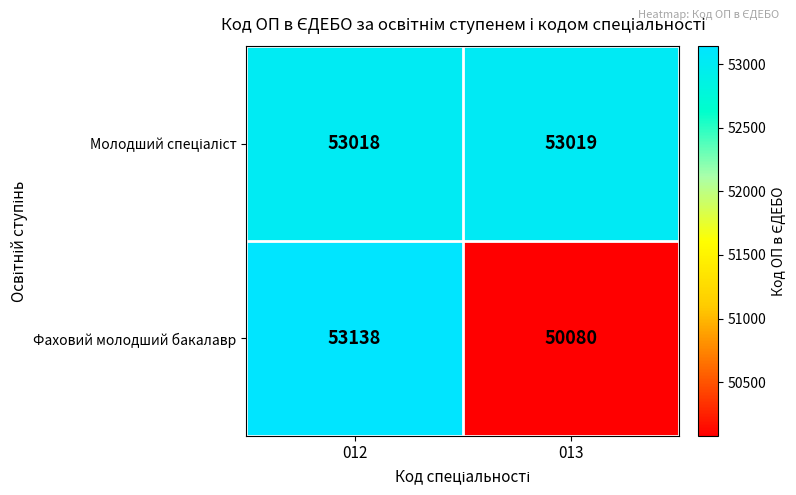

The Фаховий молодший бакалавр series shows 25885 at 013. True or false?

False